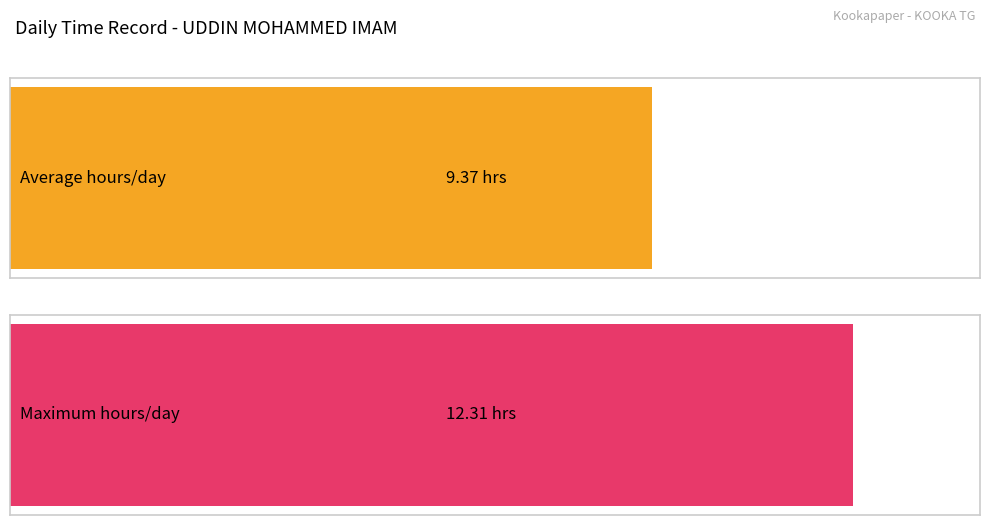

True or false: the data shows 13.6 at 27-Wed.

False